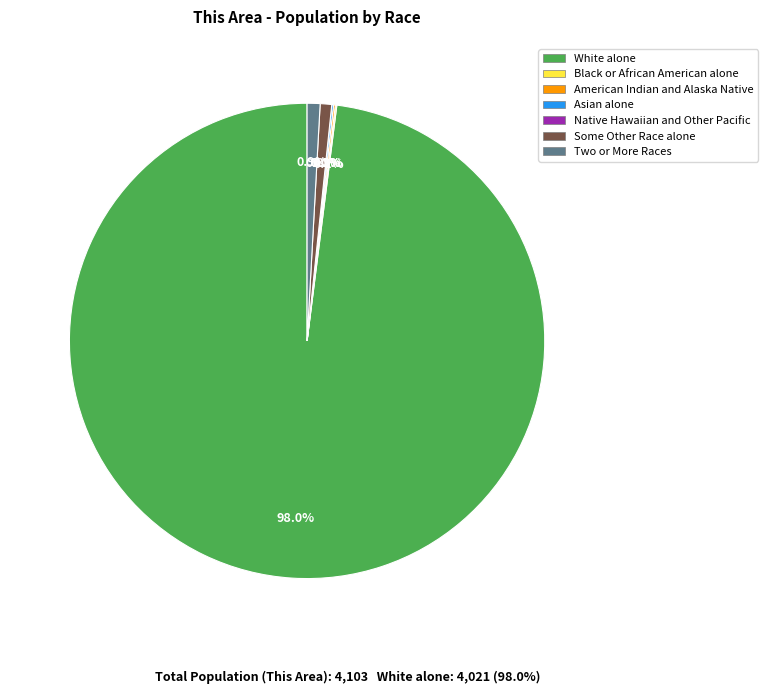

Count the number of slices in the pie.

7